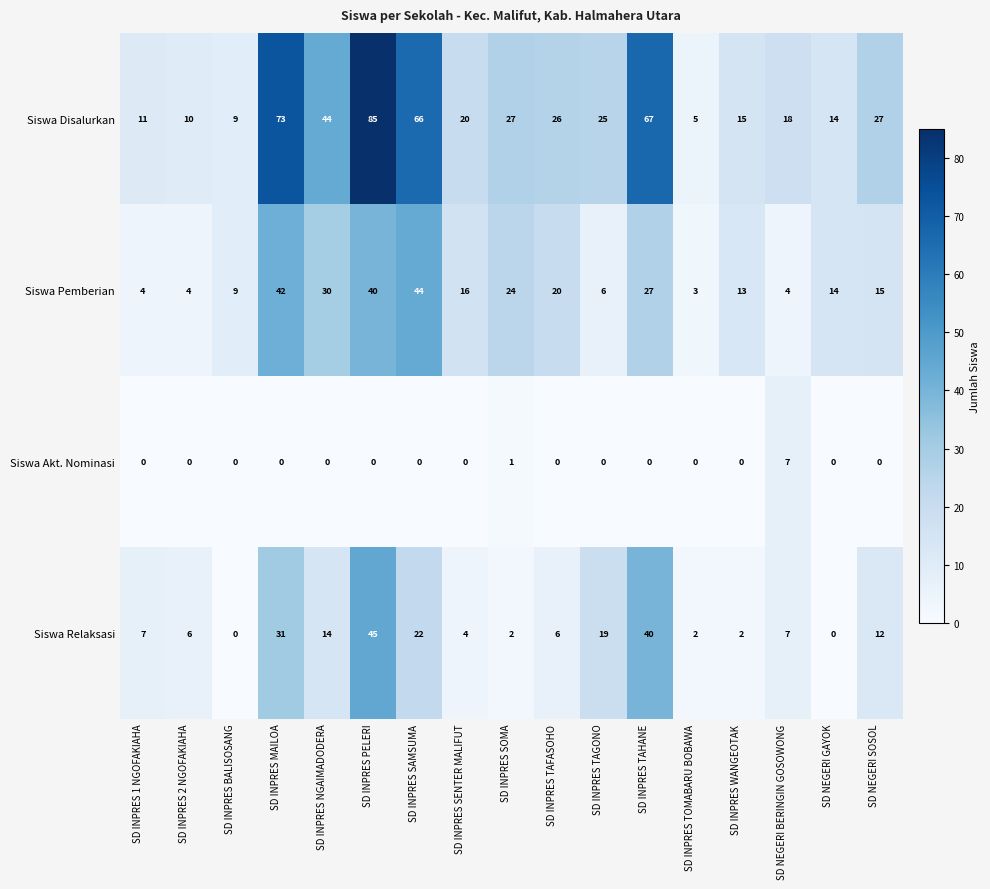

List the series in order of their peak value, highest first.

Siswa Disalurkan, Siswa Relaksasi, Siswa Pemberian, Siswa Akt. Nominasi